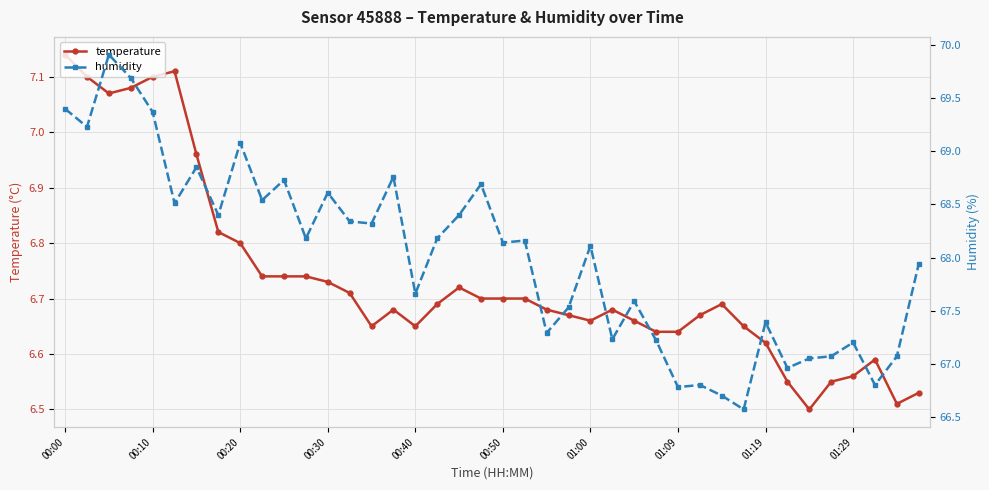

Reading left to right, extract all data points from this chart.

temperature: 7.1	7.1	7.1	7.1	7.1	7.1	7.0	6.8	6.8	6.7	6.7	6.7	6.7	6.7	6.7	6.7	6.7	6.7	6.7	6.7	6.7	6.7	6.7	6.7	6.7	6.7	6.7	6.6	6.6	6.7	6.7	6.7	6.6	6.5	6.5	6.5	6.6	6.6	6.5	6.5
humidity: 69.4	69.2	69.9	69.7	69.4	68.5	68.8	68.4	69.1	68.5	68.7	68.2	68.6	68.3	68.3	68.8	67.7	68.2	68.4	68.7	68.1	68.2	67.3	67.5	68.1	67.2	67.6	67.2	66.8	66.8	66.7	66.6	67.4	67.0	67.0	67.1	67.2	66.8	67.1	67.9